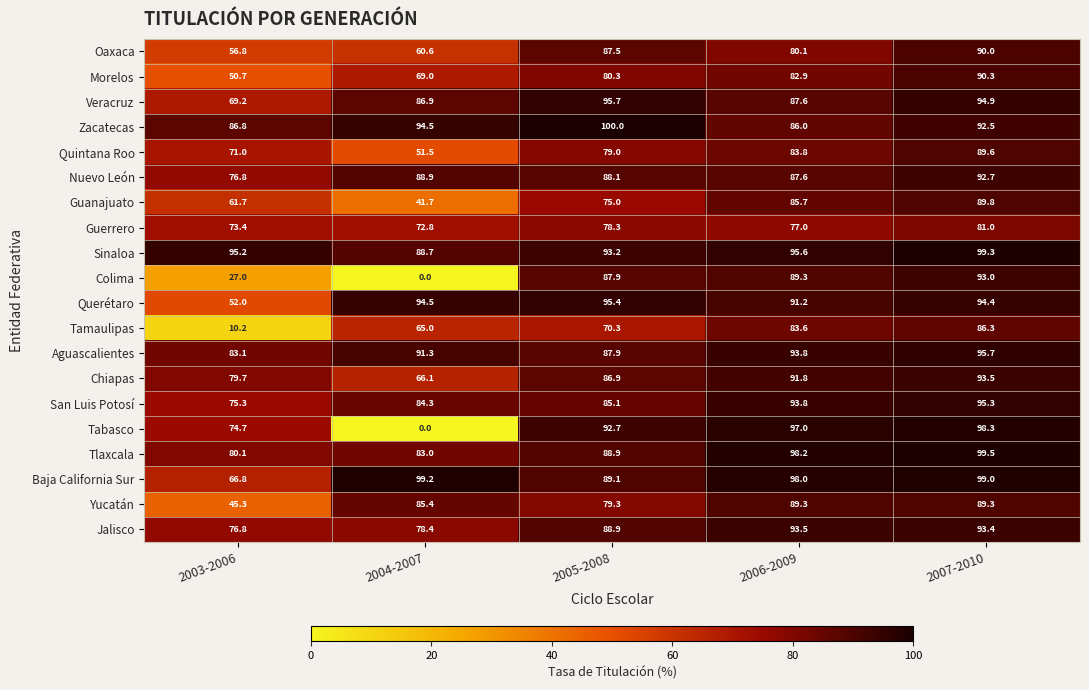

What is the sum of all Guerrero values?

382.5